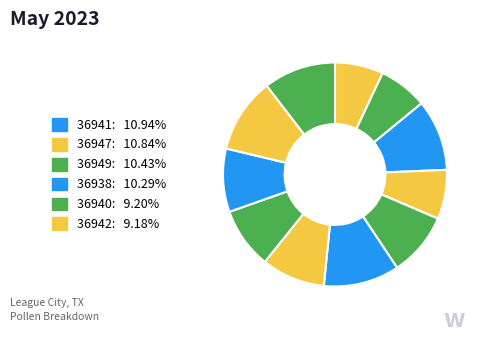

How many slices are in this pie chart?

11